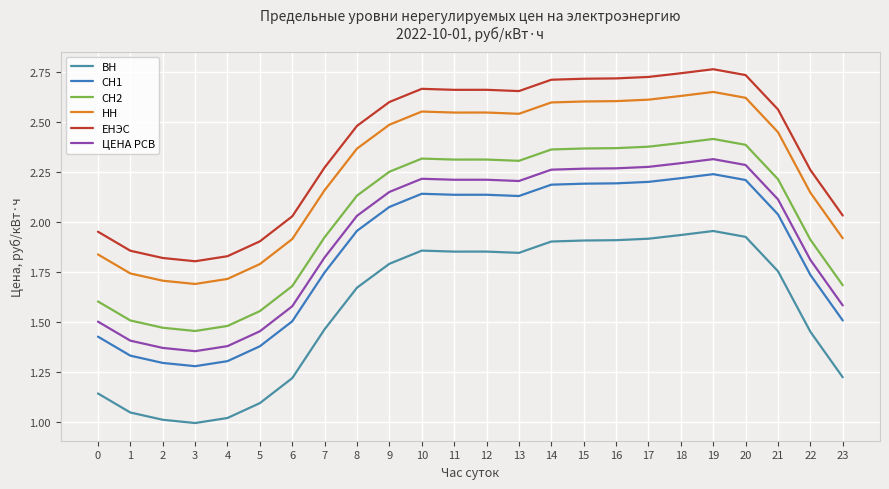

Reading right to left, list all the values displayed in this chart.

ВН: 1.2	1.5	1.8	1.9	2.0	1.9	1.9	1.9	1.9	1.9	1.8	1.9	1.9	1.9	1.8	1.7	1.5	1.2	1.1	1.0	1.0	1.0	1.0	1.1
СН1: 1.5	1.7	2.0	2.2	2.2	2.2	2.2	2.2	2.2	2.2	2.1	2.1	2.1	2.1	2.1	2.0	1.7	1.5	1.4	1.3	1.3	1.3	1.3	1.4
СН2: 1.7	1.9	2.2	2.4	2.4	2.4	2.4	2.4	2.4	2.4	2.3	2.3	2.3	2.3	2.3	2.1	1.9	1.7	1.6	1.5	1.5	1.5	1.5	1.6
НН: 1.9	2.1	2.5	2.6	2.7	2.6	2.6	2.6	2.6	2.6	2.5	2.5	2.5	2.6	2.5	2.4	2.2	1.9	1.8	1.7	1.7	1.7	1.7	1.8
ЕНЭС: 2.0	2.3	2.6	2.7	2.8	2.7	2.7	2.7	2.7	2.7	2.7	2.7	2.7	2.7	2.6	2.5	2.3	2.0	1.9	1.8	1.8	1.8	1.9	2.0
ЦЕНА РСВ: 1.6	1.8	2.1	2.3	2.3	2.3	2.3	2.3	2.3	2.3	2.2	2.2	2.2	2.2	2.2	2.0	1.8	1.6	1.5	1.4	1.4	1.4	1.4	1.5